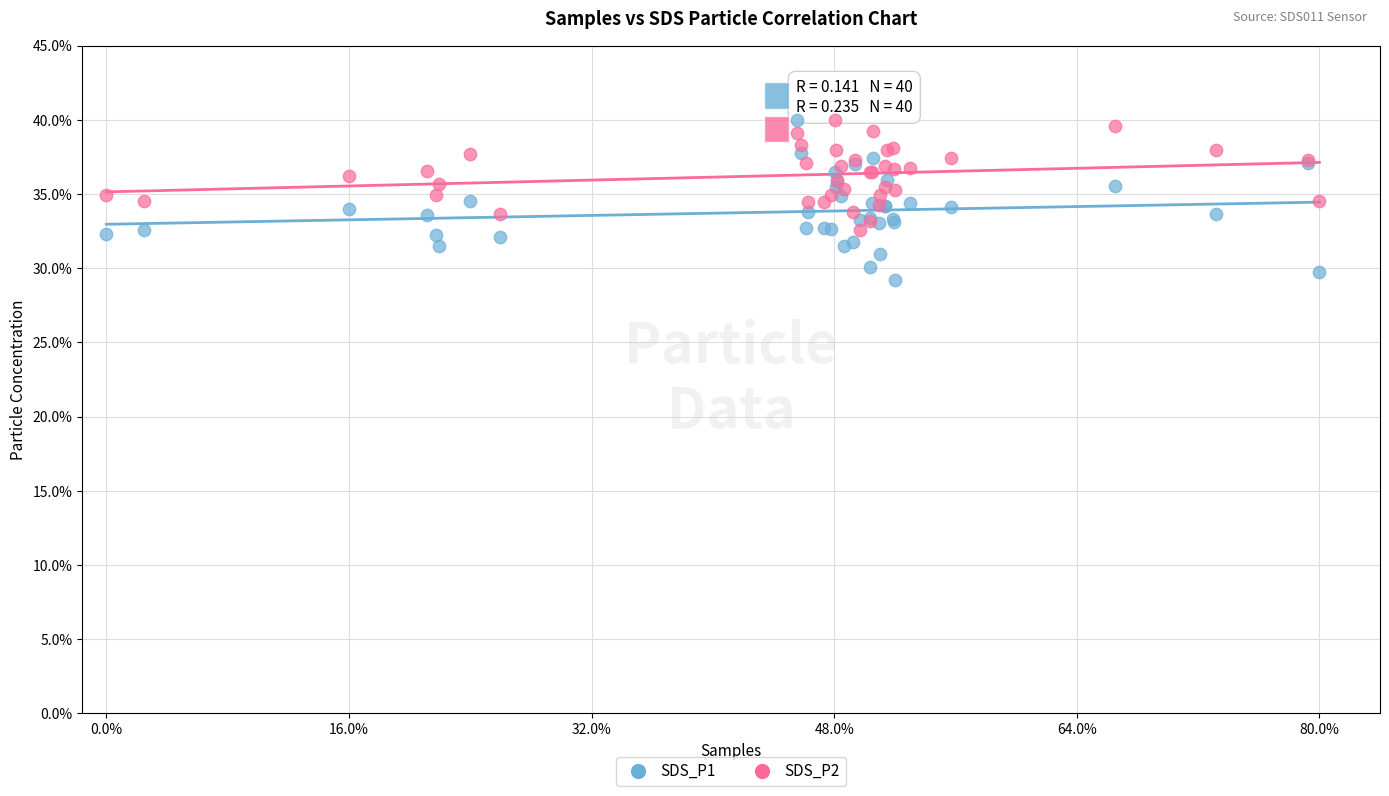

What are all the series names shown in the legend?

SDS_P1, SDS_P2